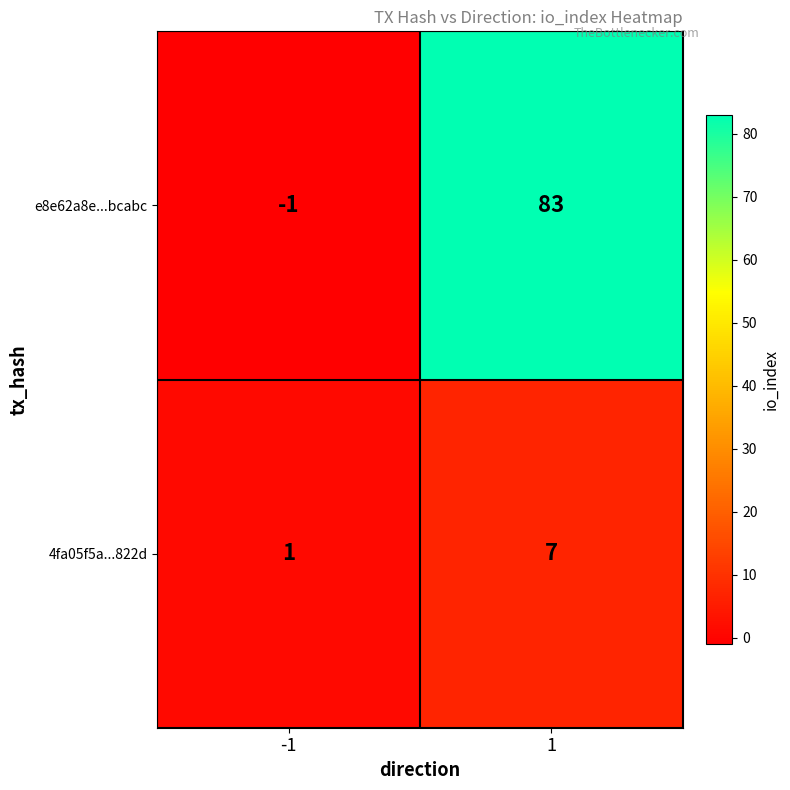

The e8e62a8e...bcabc series shows 37 at 1. True or false?

False